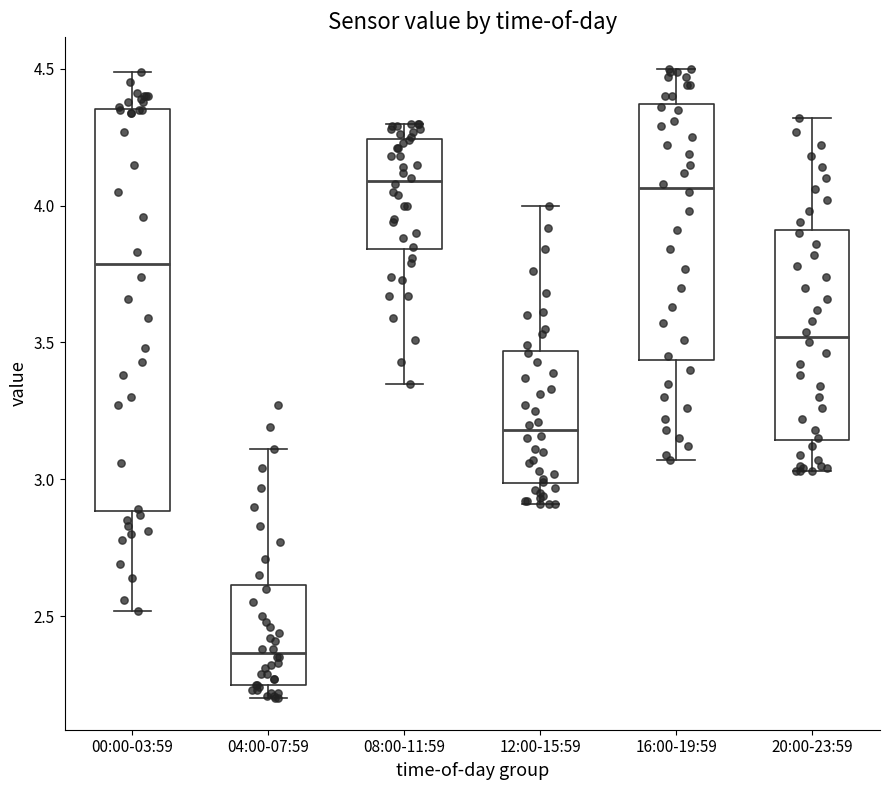

Comparing the boxes themselves (not the whiskers), which one is the tallest?

00:00-03:59